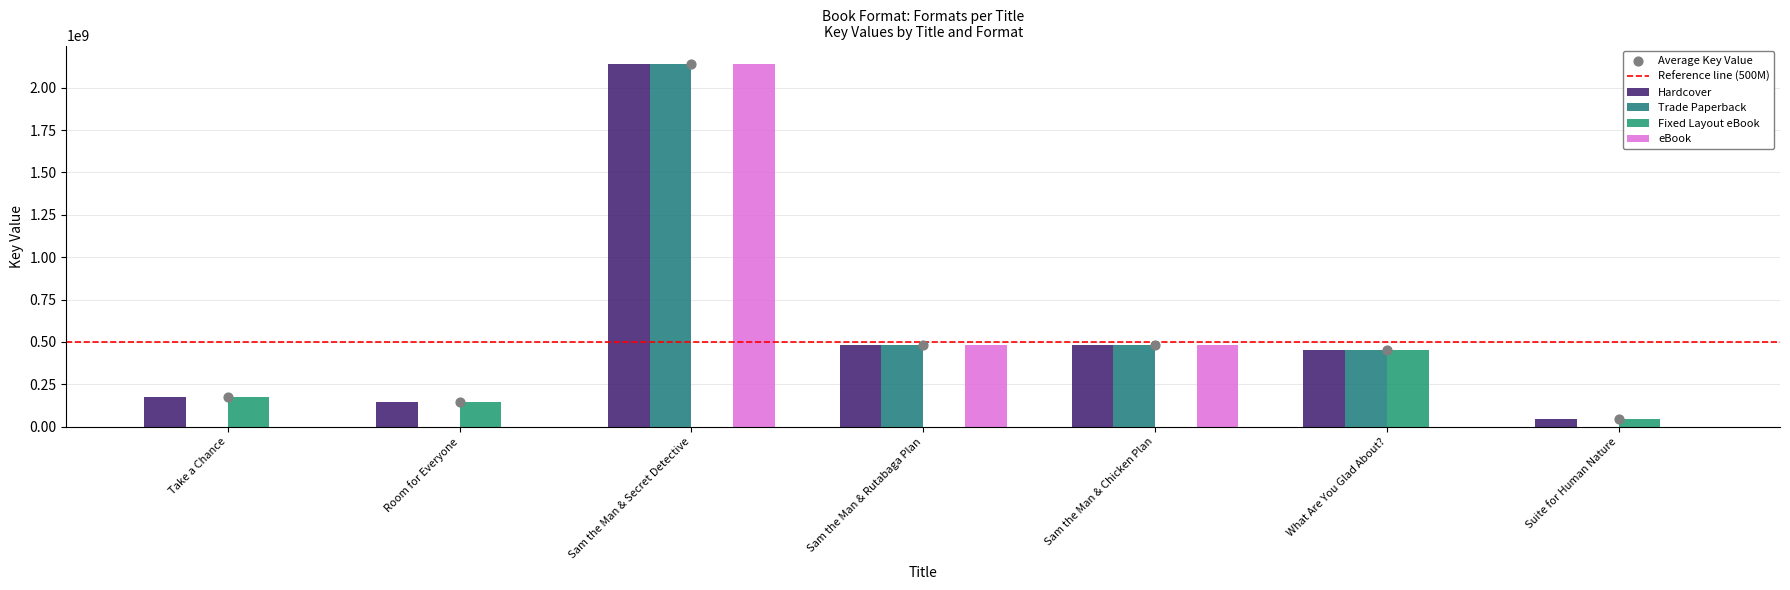

What is the total value across all series at Room for Everyone?

288161634